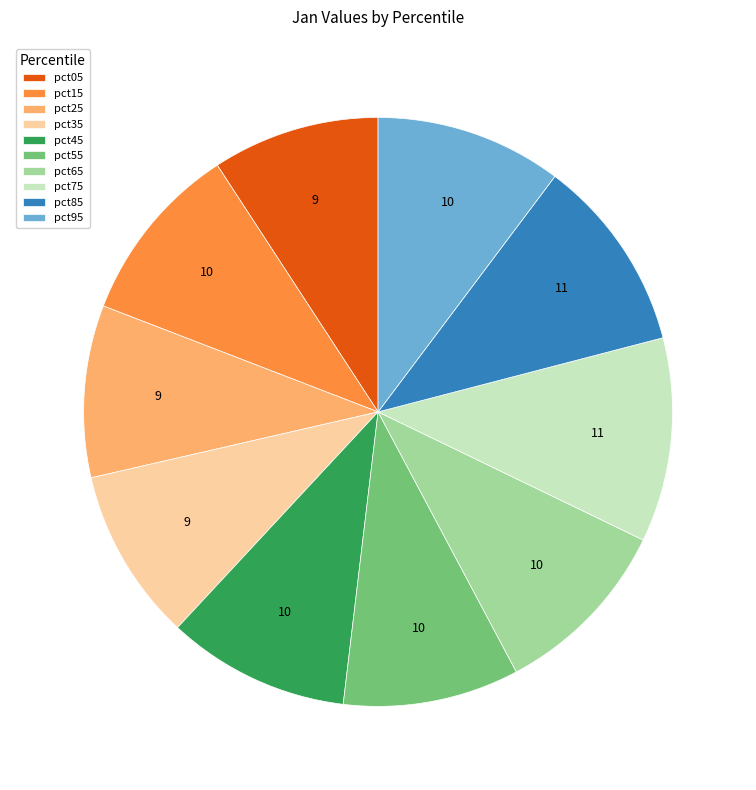

Is the sum of pct95 and pct45 greater than half?

No